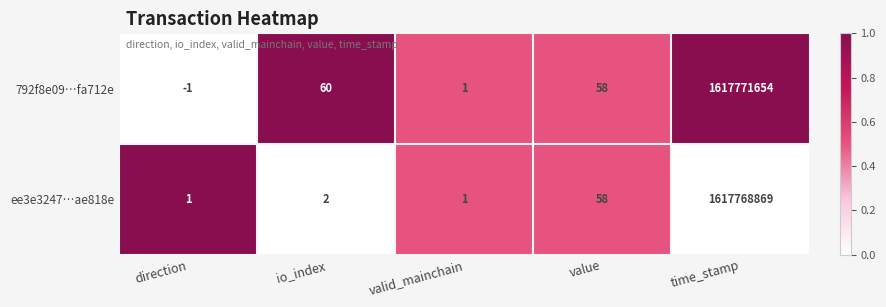

Which series changed the most between direction and valid_mainchain?

792f8e09…fa712e